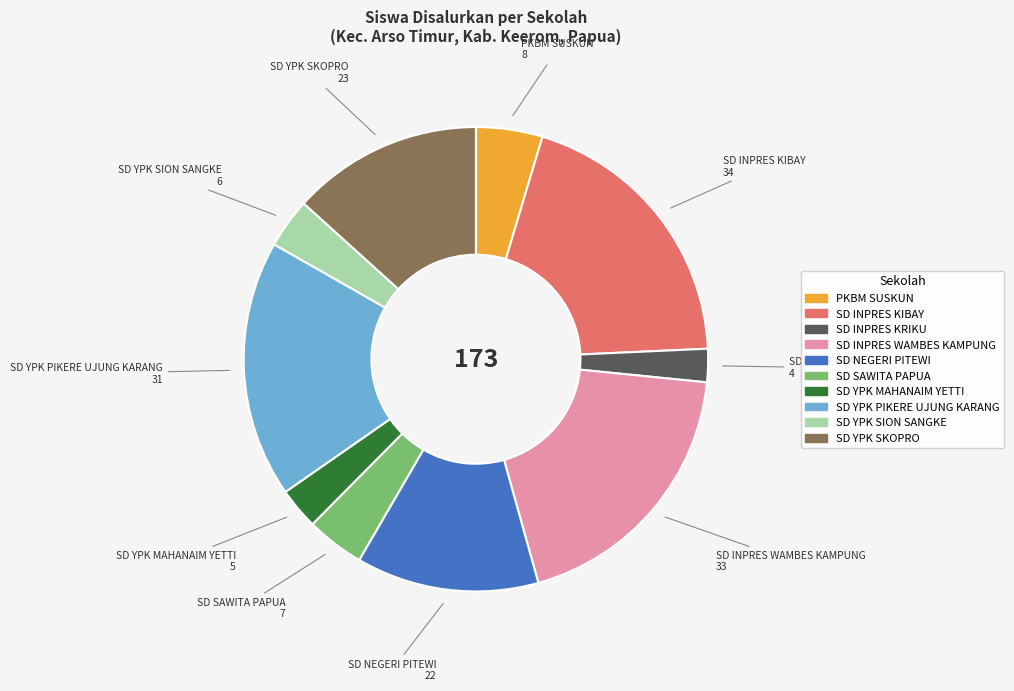

How many segments does this pie chart have?

10